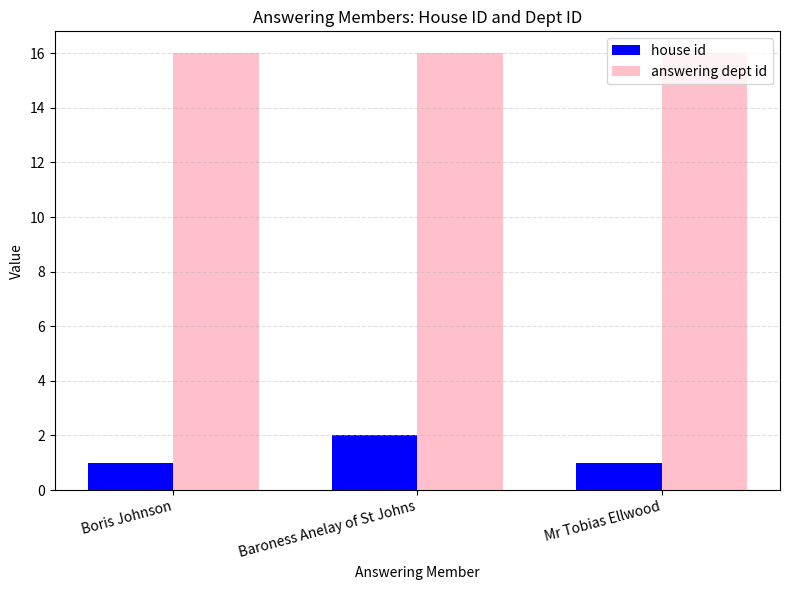

Rank the series by their maximum value, from highest to lowest.

answering dept id, house id